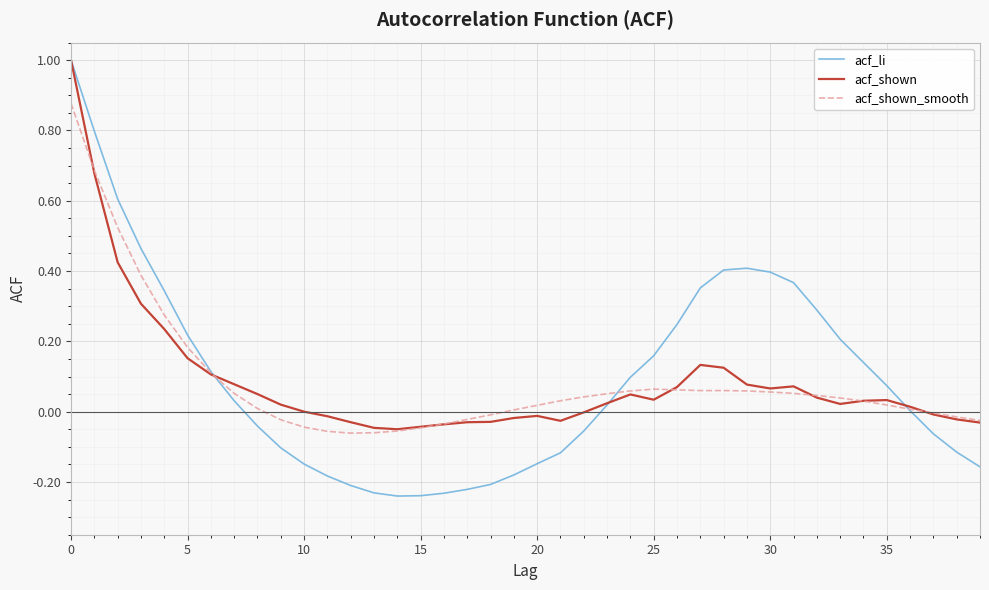

Which series has the largest range (max minus min)?

acf_li